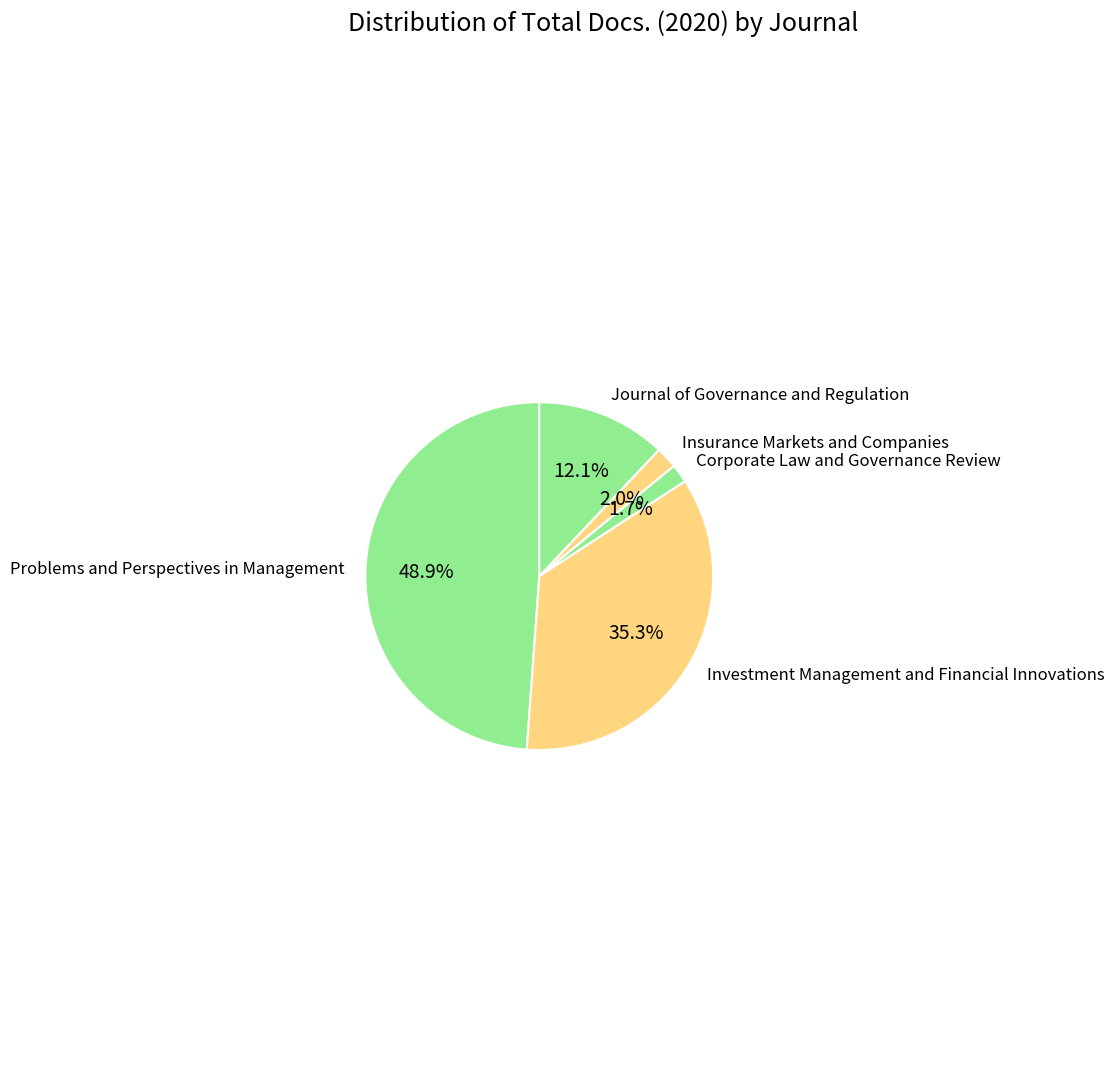

True or false: Corporate Law and Governance Review accounts for 9% of the total.

False